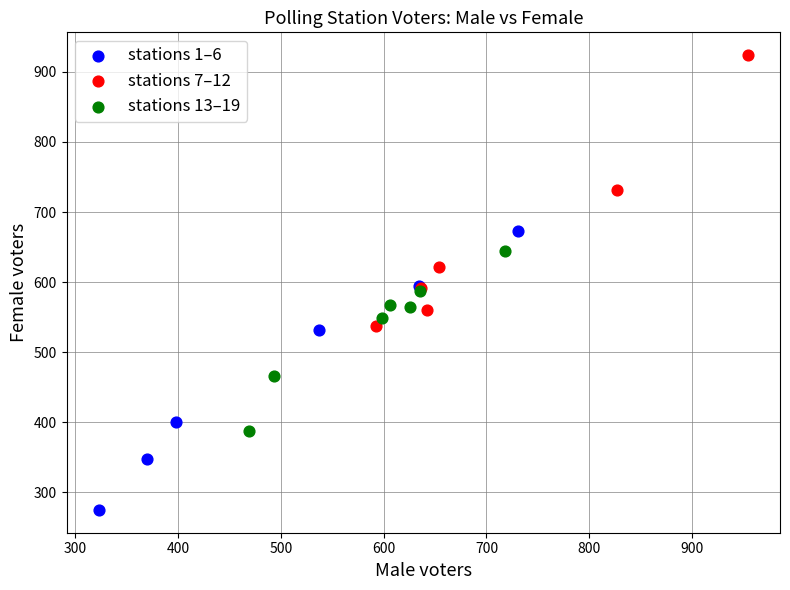

Which series has the widest spread of Y values?

stations 1–6